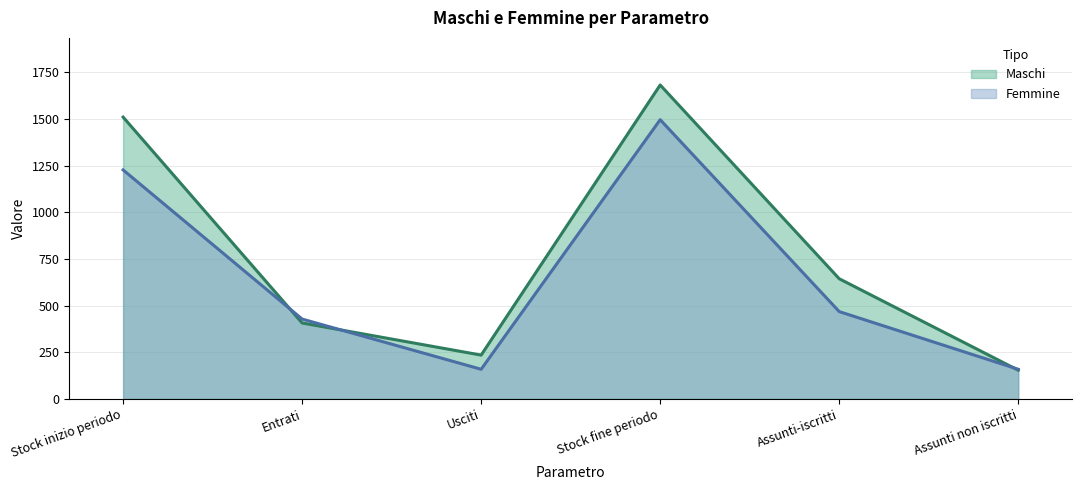

The value of Maschi at Assunti non iscritti is 251. True or false?

False